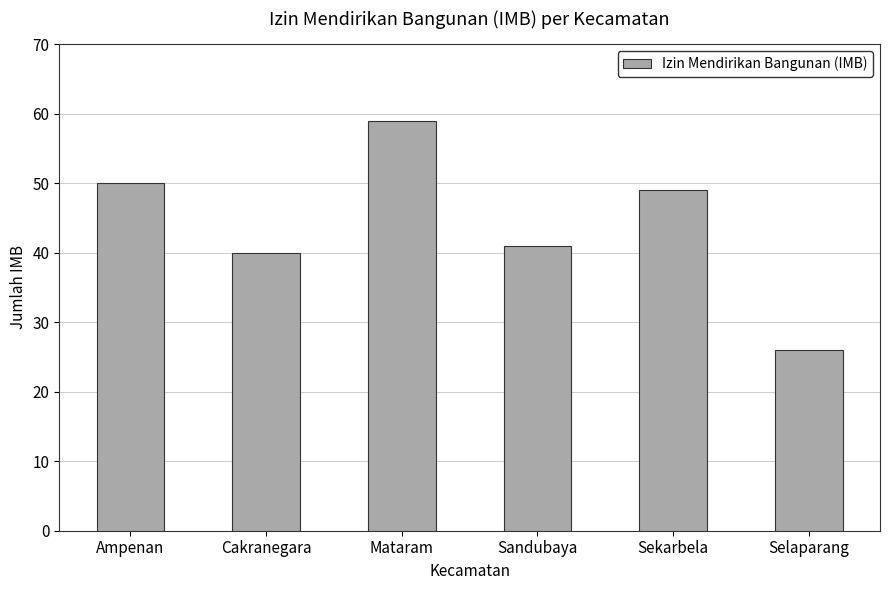

The value at Sandubaya is 41. True or false?

True